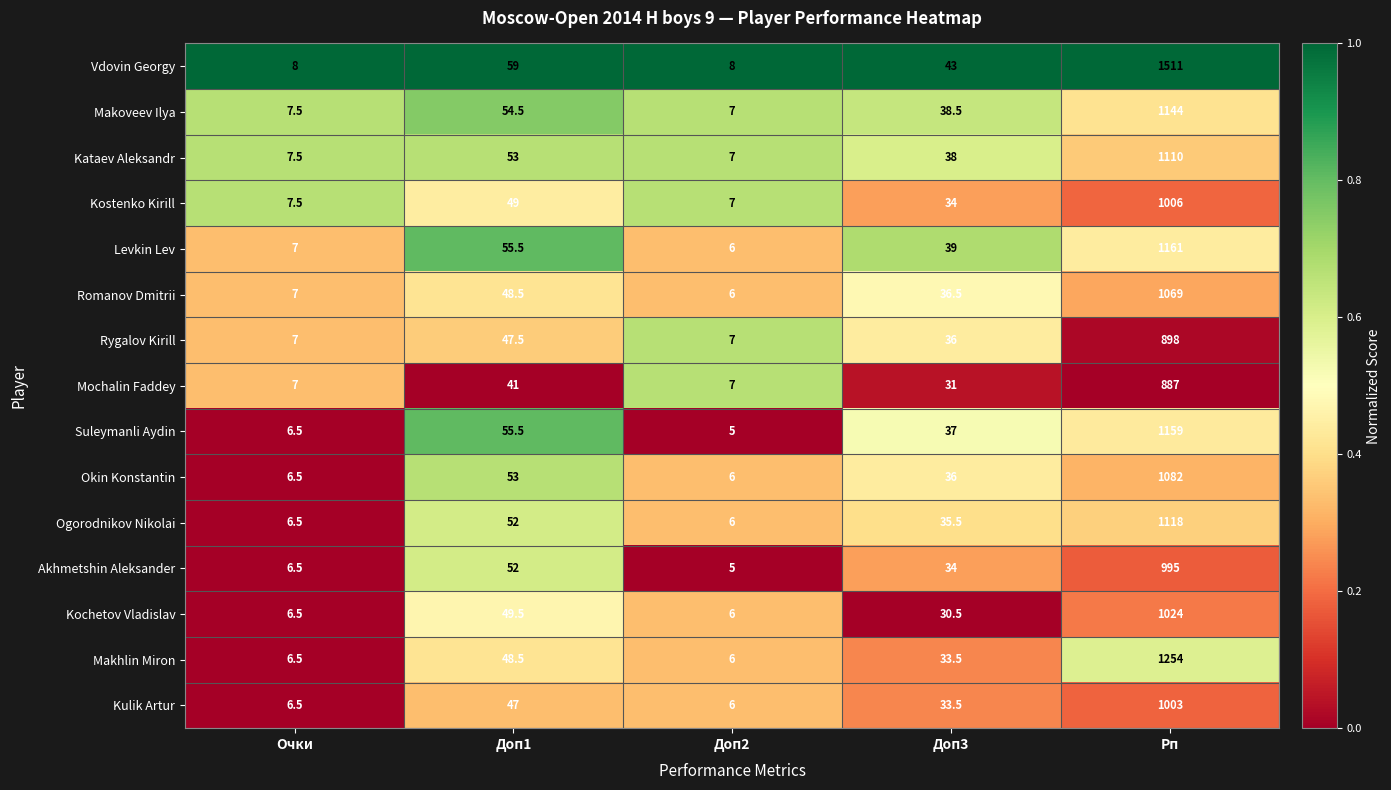

List the series in order of their peak value, highest first.

Vdovin Georgy, Makhlin Miron, Levkin Lev, Suleymanli Aydin, Makoveev Ilya, Ogorodnikov Nikolai, Kataev Aleksandr, Okin Konstantin, Romanov Dmitrii, Kochetov Vladislav, Kostenko Kirill, Kulik Artur, Akhmetshin Aleksander, Rygalov Kirill, Mochalin Faddey